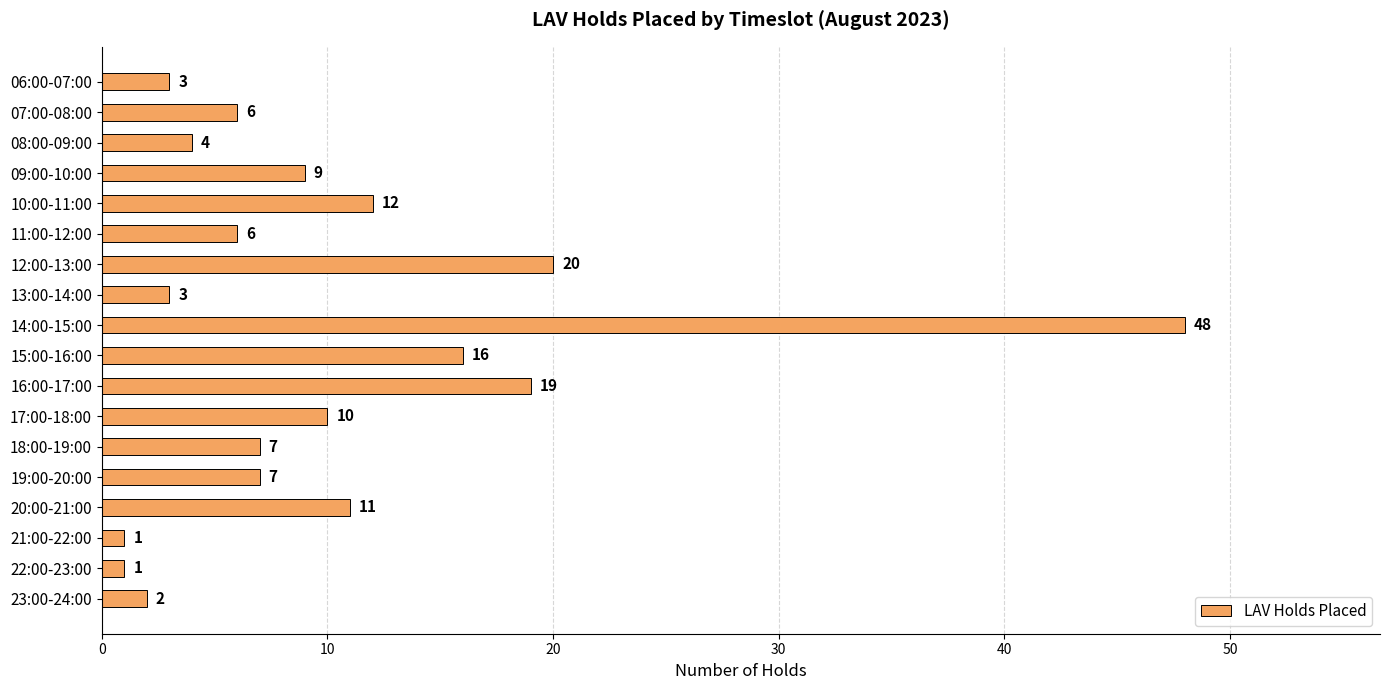

Does the chart contain stacked bars?

No